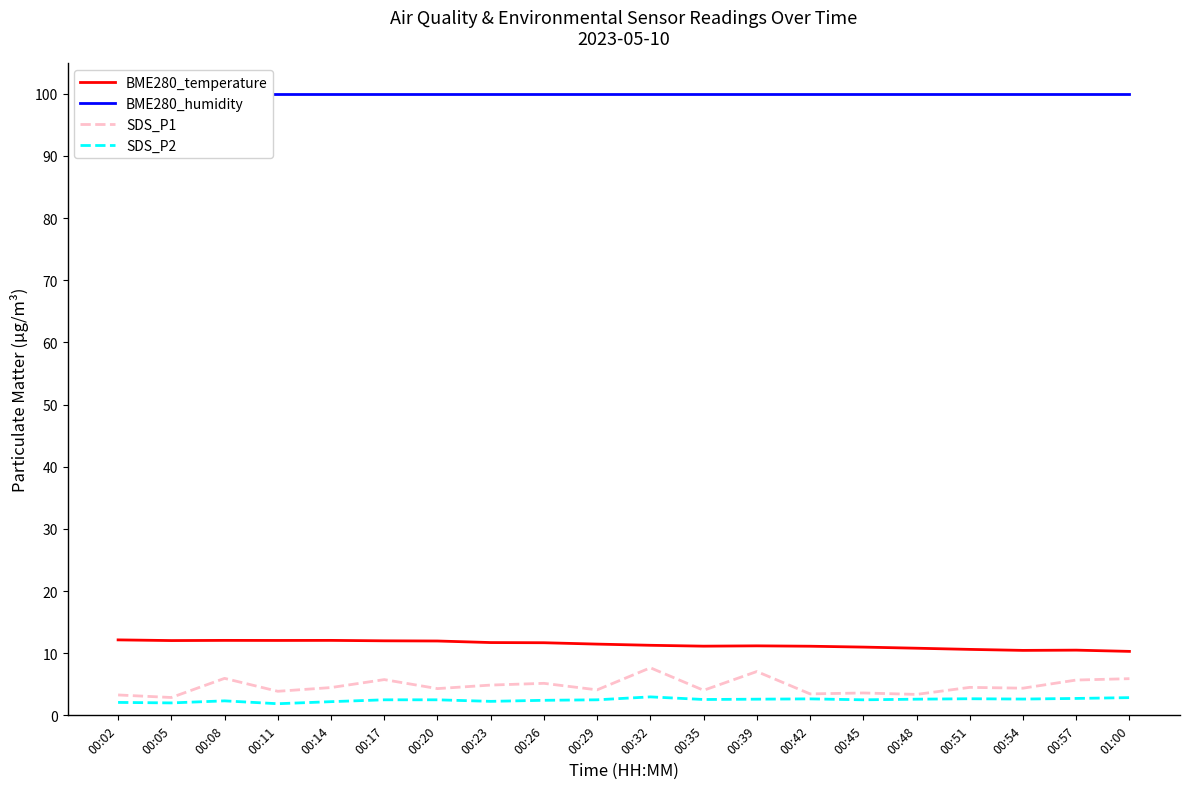

Where does the BME280_temperature series first go above 11?

00:02